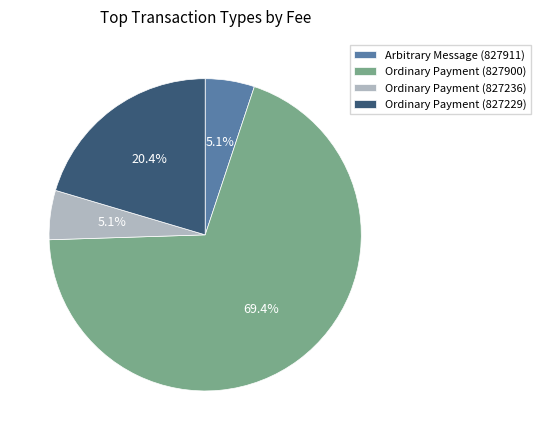

Does any single category account for the majority?

Yes